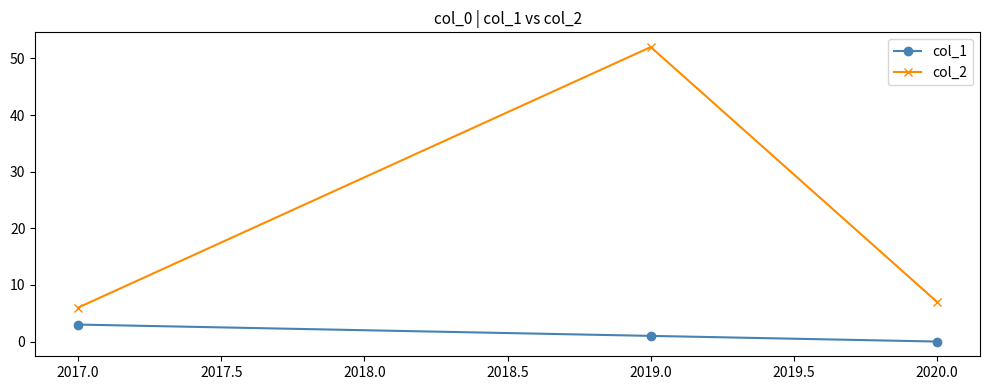

What is the sum of all col_1 values?

4